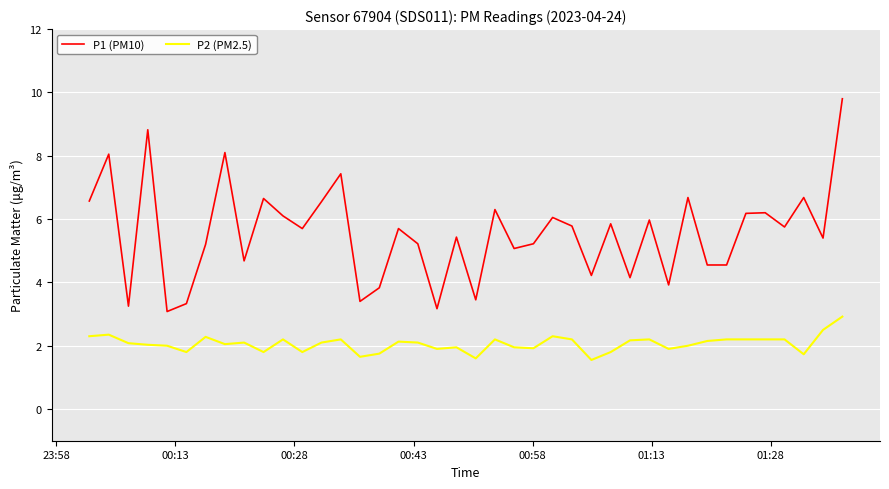

Which series has the widest spread of values?

P1 (PM10)